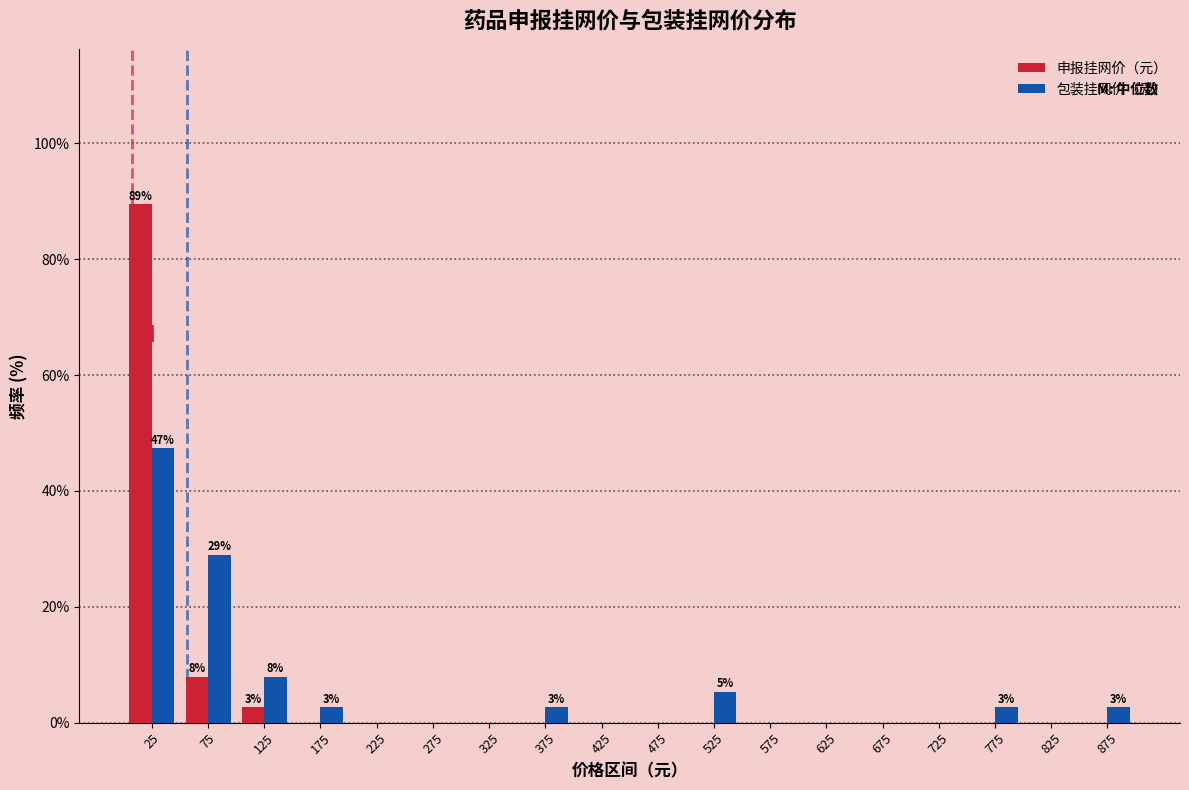

In the 包装挂网价（元） series, which range on the x-axis has the tallest bar?

0 to 50